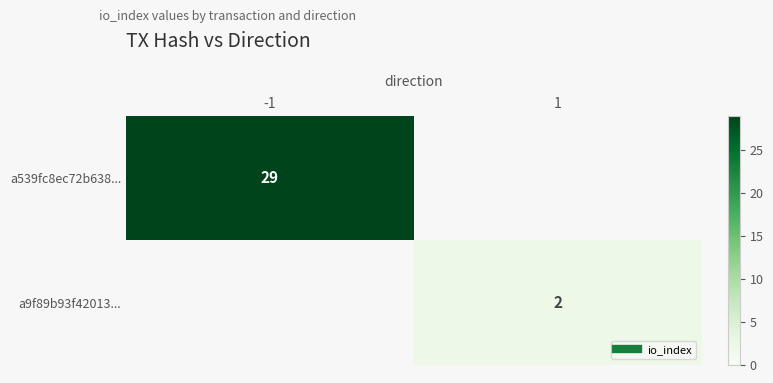

Which series has the largest range (max minus min)?

a539fc8ec72b638...